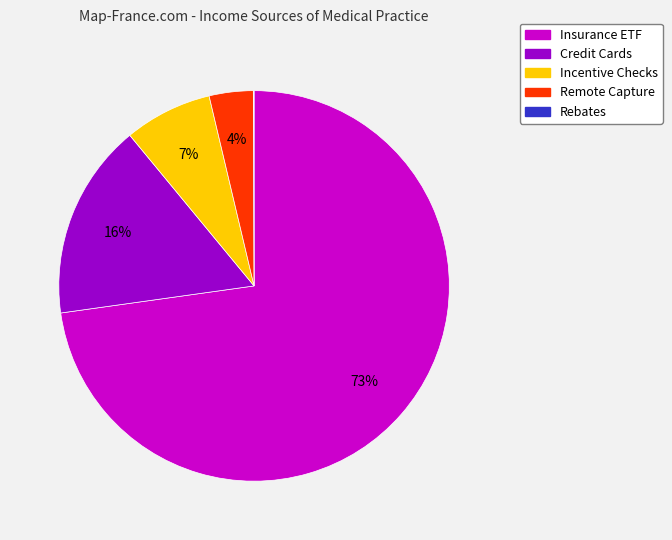

Does Insurance ETF represent more than half of the total?

Yes